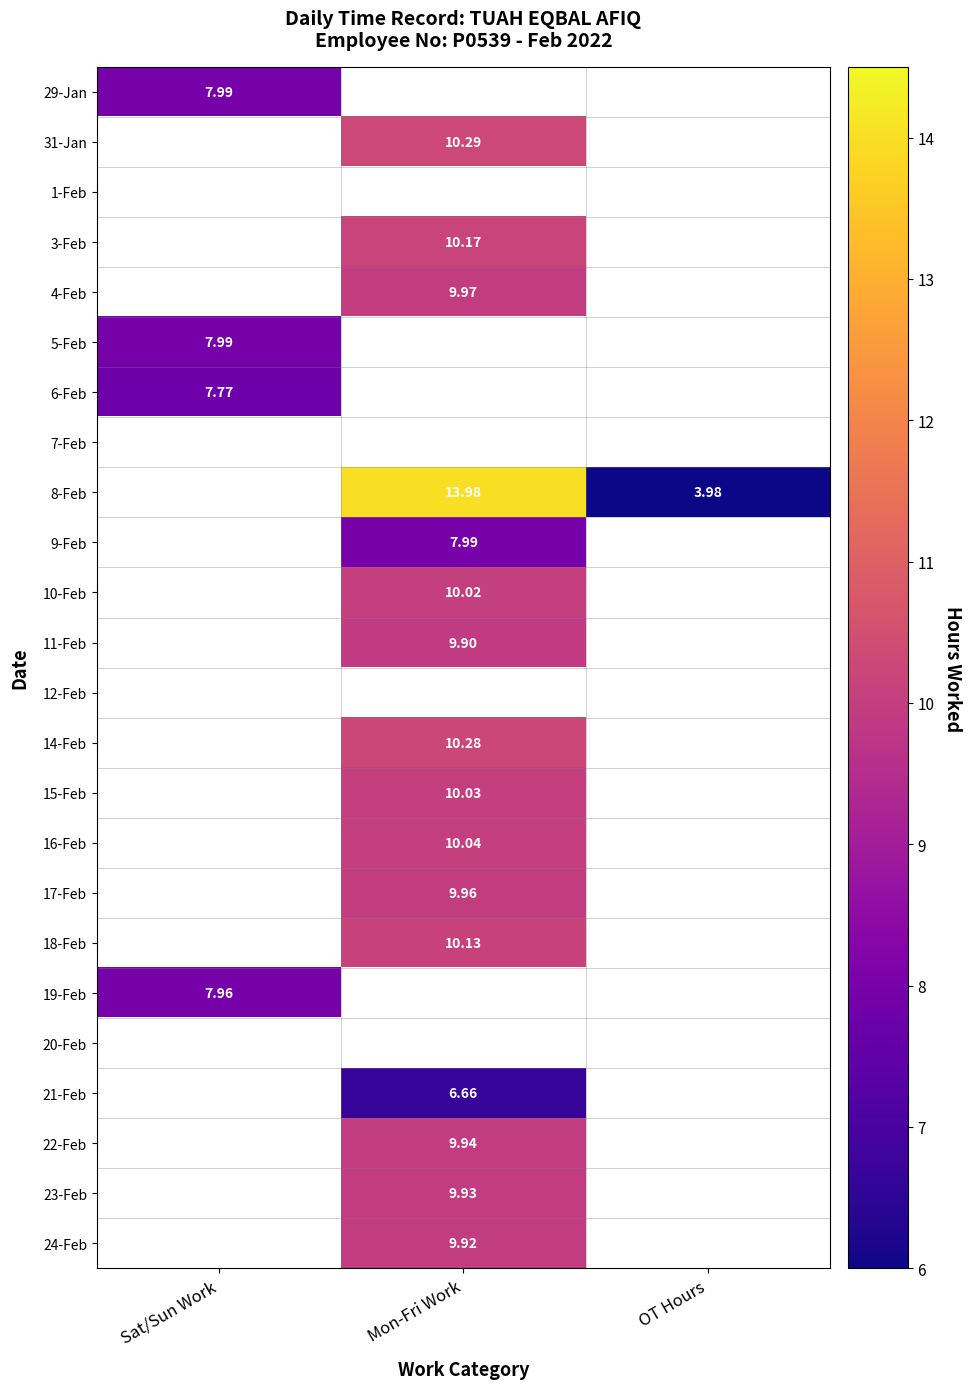

The value of 24-Feb at Mon-Fri Work is 9.9. True or false?

True